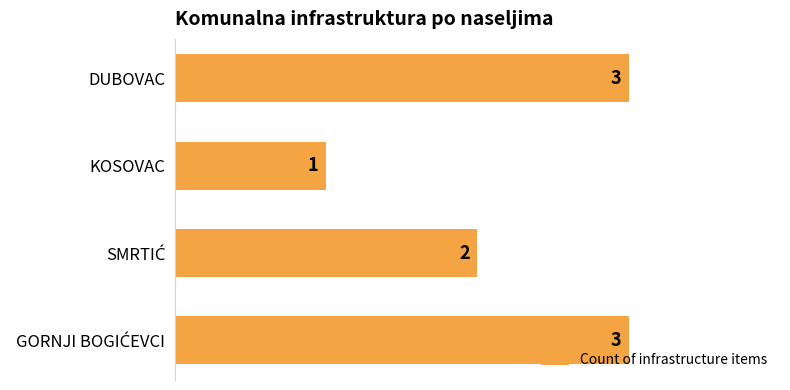

Reading top to bottom, transcribe all the data shown in this chart.

3	1	2	3